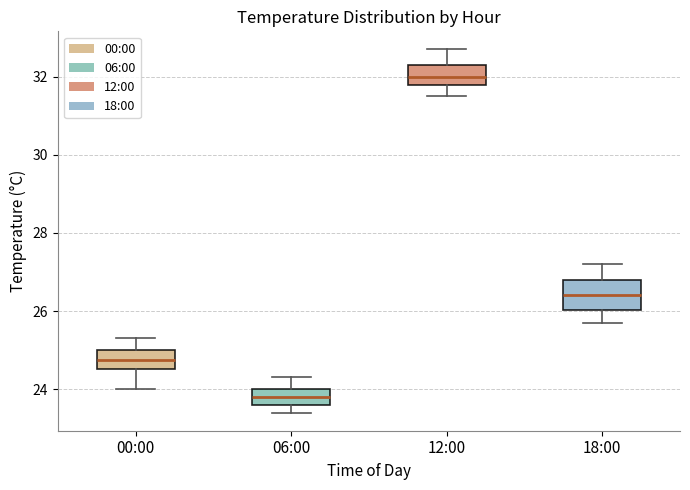

Reading left to right, transcribe this box plot: for each box, give where its median line is, the range the box spans, and where its two whiskers end, as read against the y-axis. The values are not printed on the chart, so give them approximately, as read against the axis.

00:00: median 24.8, box 24.6 to 25.0, whiskers 24.0 to 25.4
06:00: median 23.8, box 23.6 to 24.0, whiskers 23.4 to 24.4
12:00: median 32.0, box 31.8 to 32.4, whiskers 31.6 to 32.8
18:00: median 26.4, box 26.0 to 26.8, whiskers 25.8 to 27.2